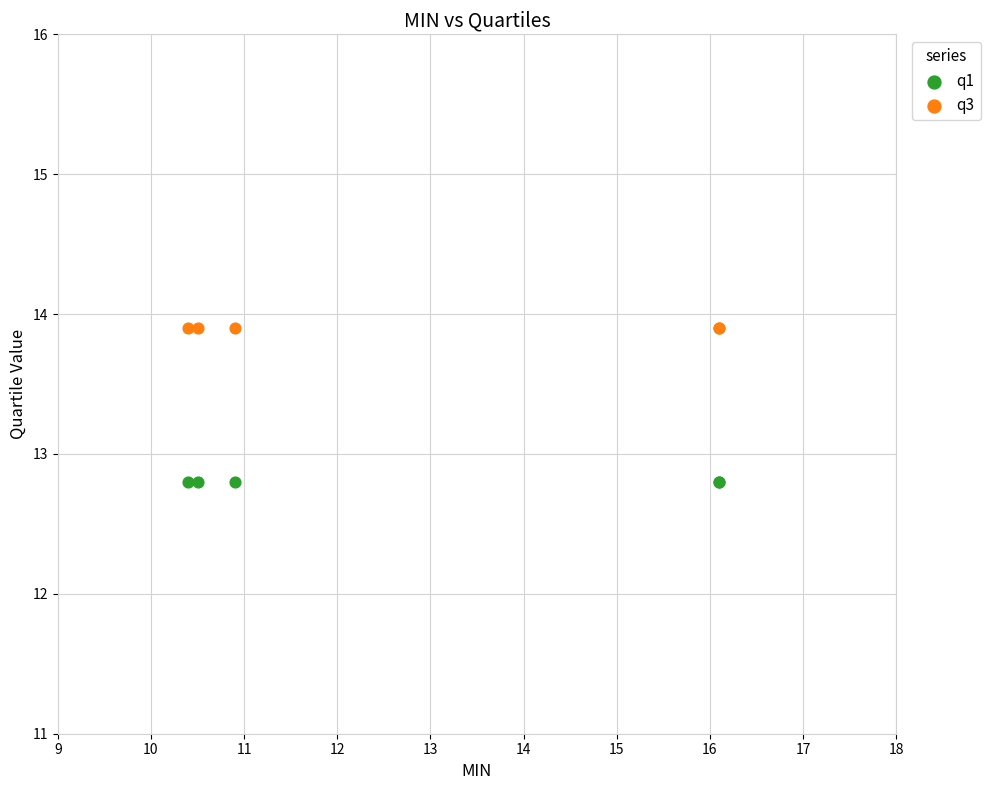

What are all the series names shown in the legend?

q1, q3